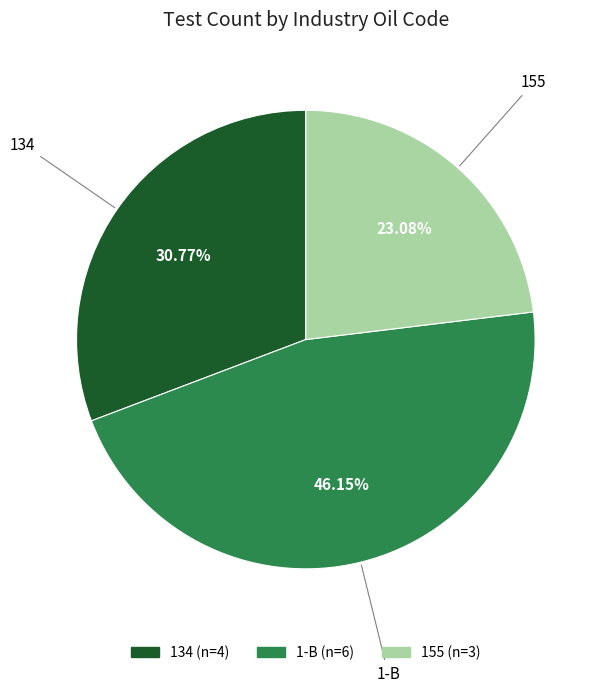

Count the number of slices in the pie.

3